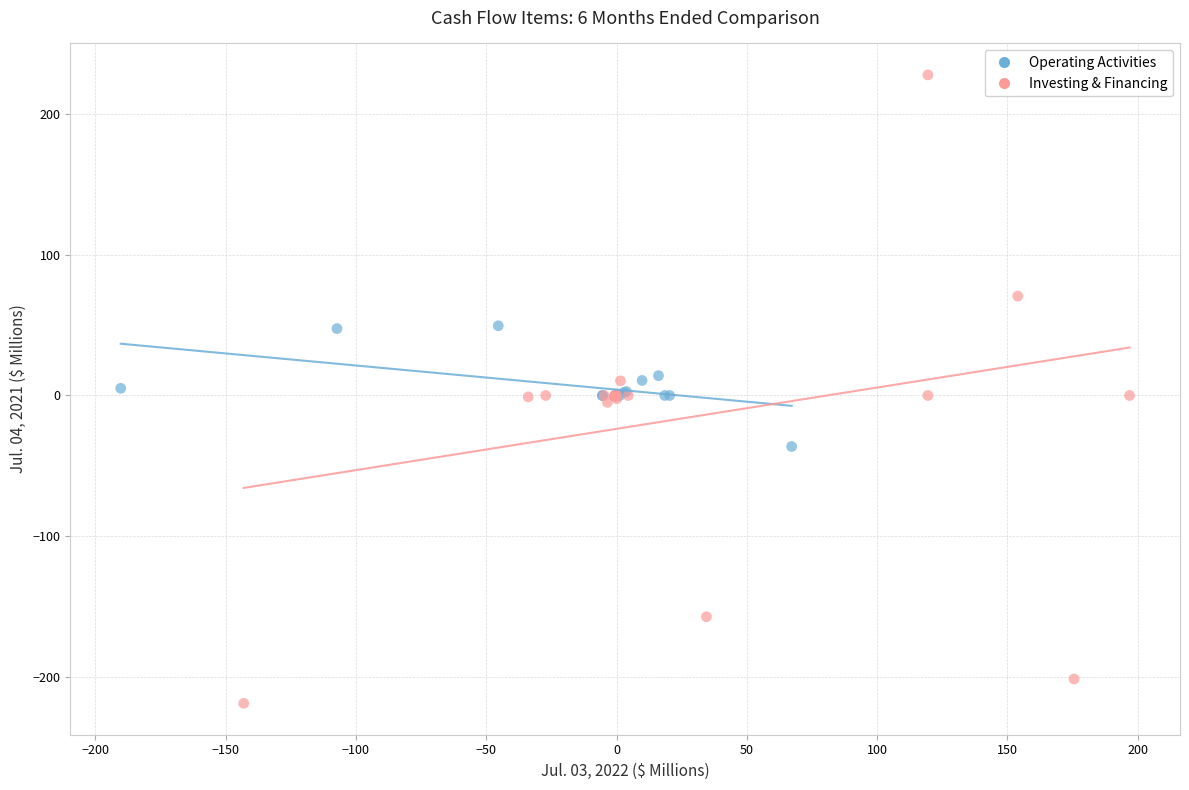

Which series has the widest spread of Y values?

Investing & Financing